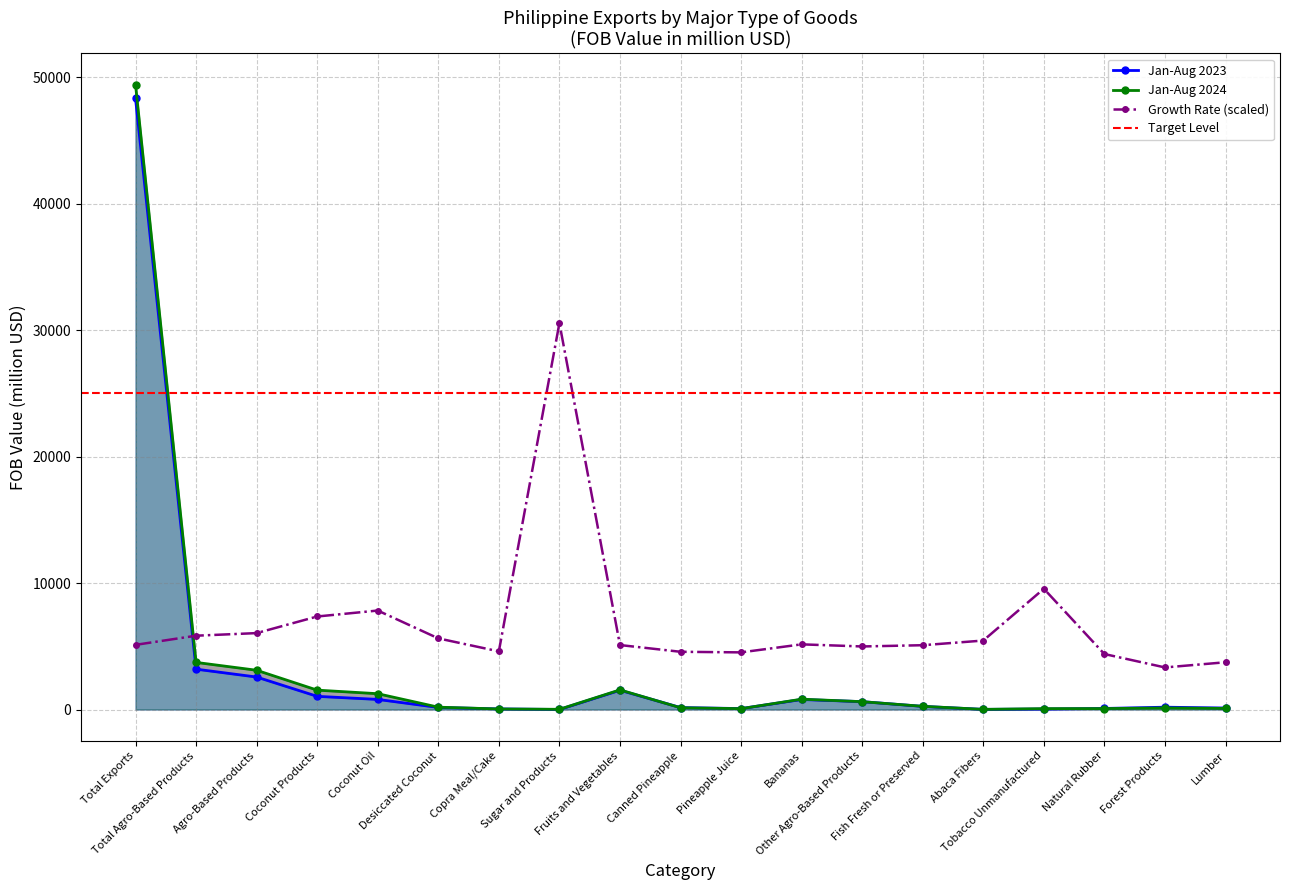

How many interior local peaks does the Jan-Aug 2023 series have?

3